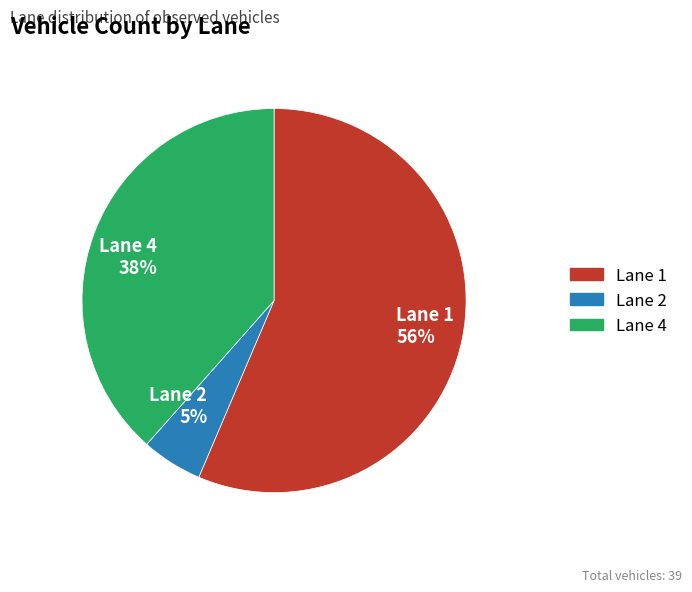

Does any single category account for the majority?

Yes